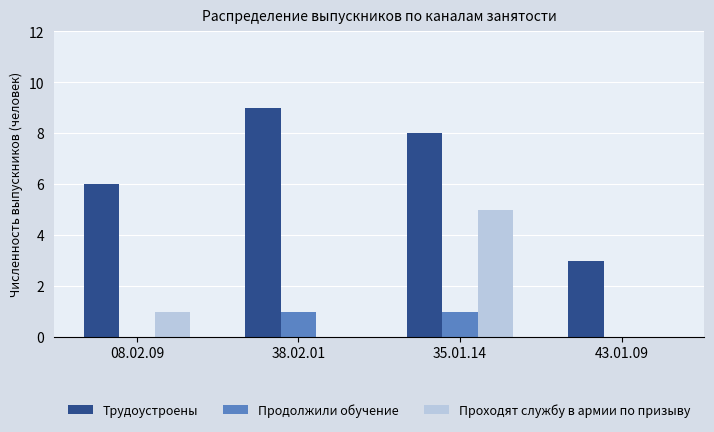

Reading left to right, list all the values displayed in this chart.

Трудоустроены: 08.02.09=6	38.02.01=9	35.01.14=8	43.01.09=3
Продолжили обучение: 08.02.09=0	38.02.01=1	35.01.14=1	43.01.09=0
Проходят службу в армии по призыву: 08.02.09=1	38.02.01=0	35.01.14=5	43.01.09=0